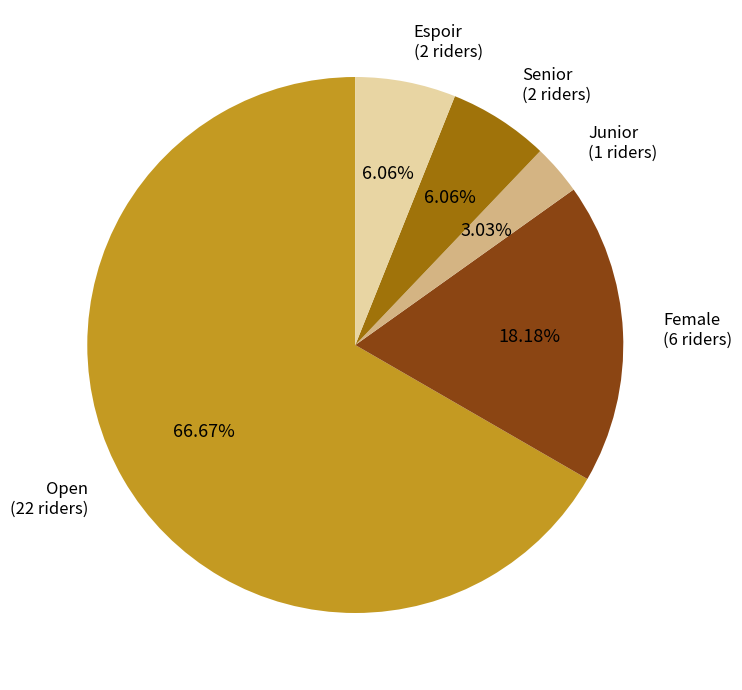

True or false: Senior accounts for 6% of the total.

True